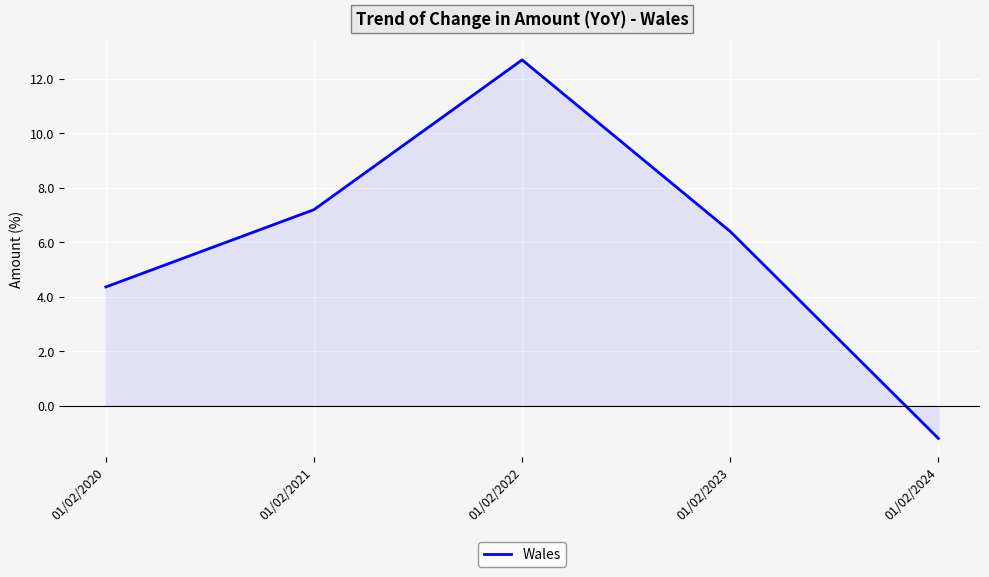

What is the sum of the values at 01/02/2022 and 01/02/2023?

19.1